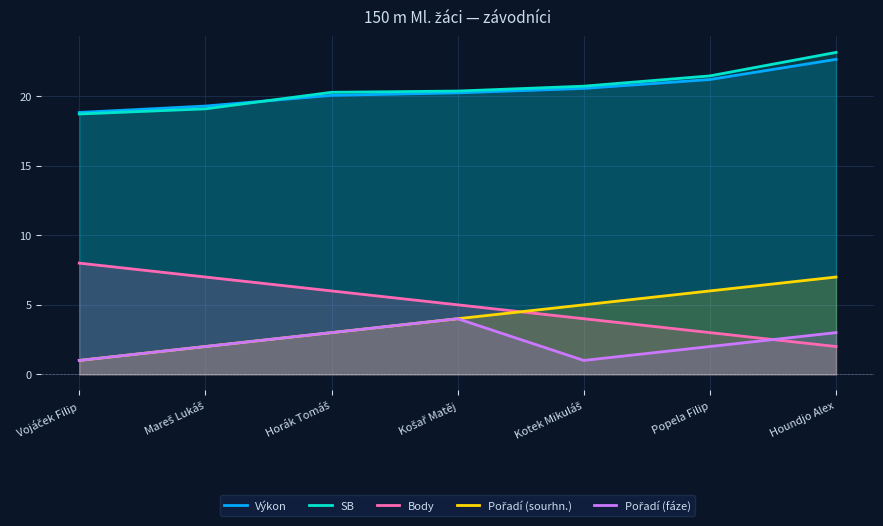

What is the average value of the SB series?

20.6